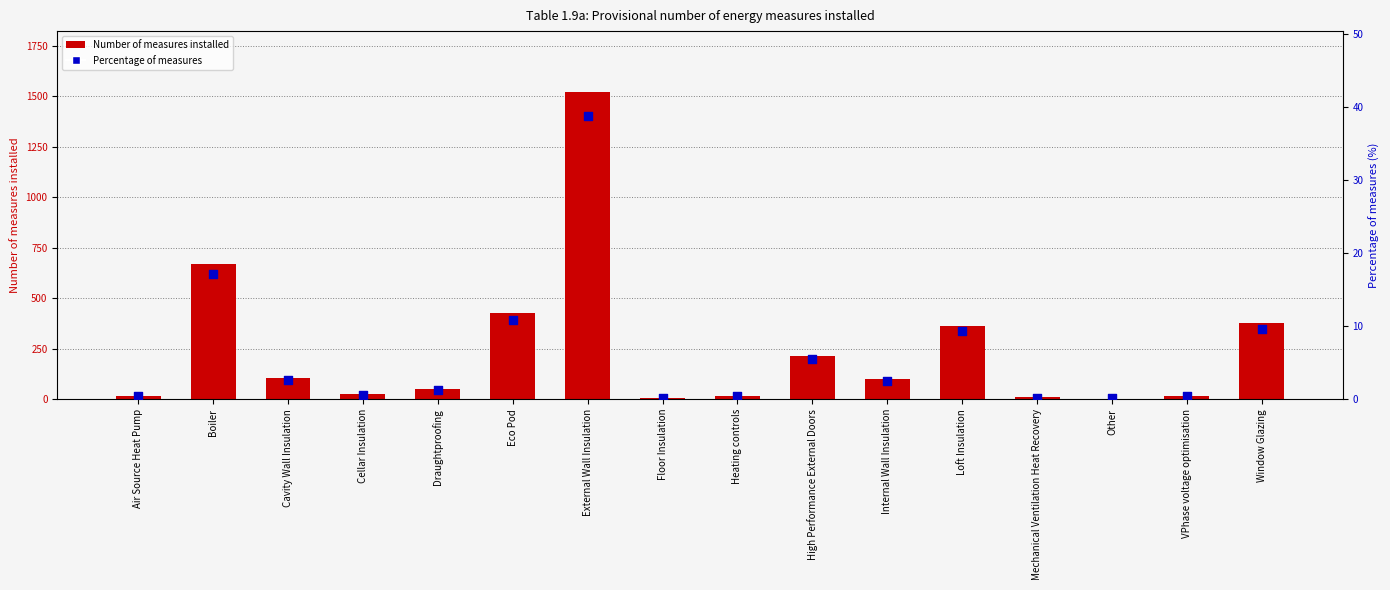

Which series has the largest Y range (max minus min)?

Number of measures installed